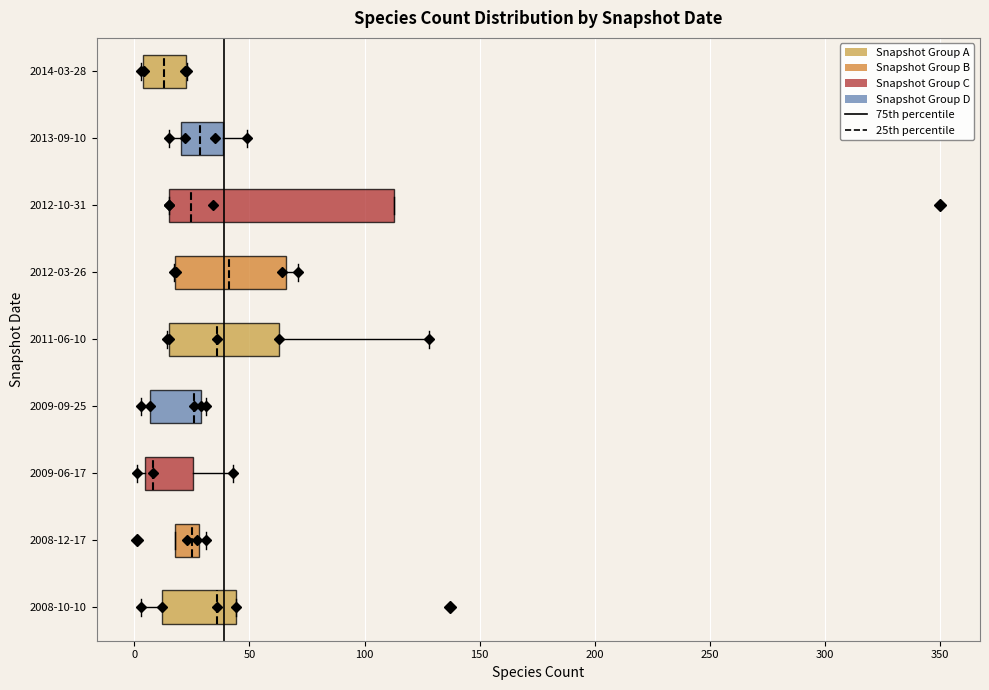

Reading bottom to top, transcribe this box plot: for each box, give where its median line is, the range the box spans, and where its two whiskers end, as read against the x-axis. The values are not printed on the chart, so give them approximately, as read against the axis.

2008-10-10: median 35, box 10 to 45, whiskers 5 to 45
2008-12-17: median 25, box 20 to 30, whiskers 20 to 30 (just right of the box's right edge)
2009-06-17: median 10, box 5 to 25, whiskers 0 to 45
2009-09-25: median 25, box 5 to 30, whiskers 5 (just left of the box's left edge) to 30 (just right of the box's right edge)
2011-06-10: median 35, box 15 to 65, whiskers 15 to 130
2012-03-26: median 40, box 20 to 65, whiskers 15 to 70
2012-10-31: median 25, box 15 to 115, whiskers 15 to 115
2013-09-10: median 30, box 20 to 40, whiskers 15 to 50
2014-03-28: median 15, box 5 to 20, whiskers 5 to 25